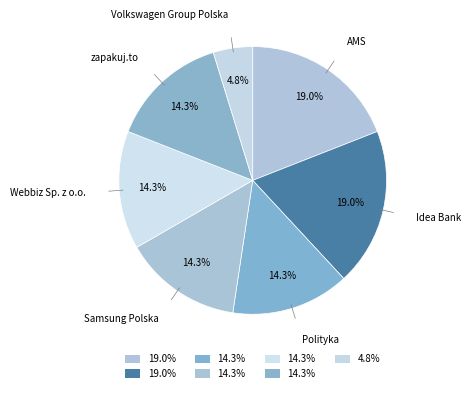

Does Polityka represent more than half of the total?

No